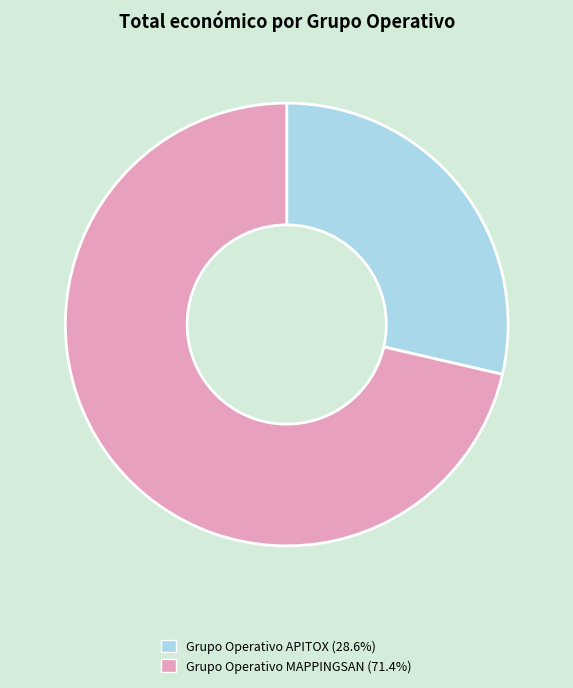

How many slices are in this pie chart?

2